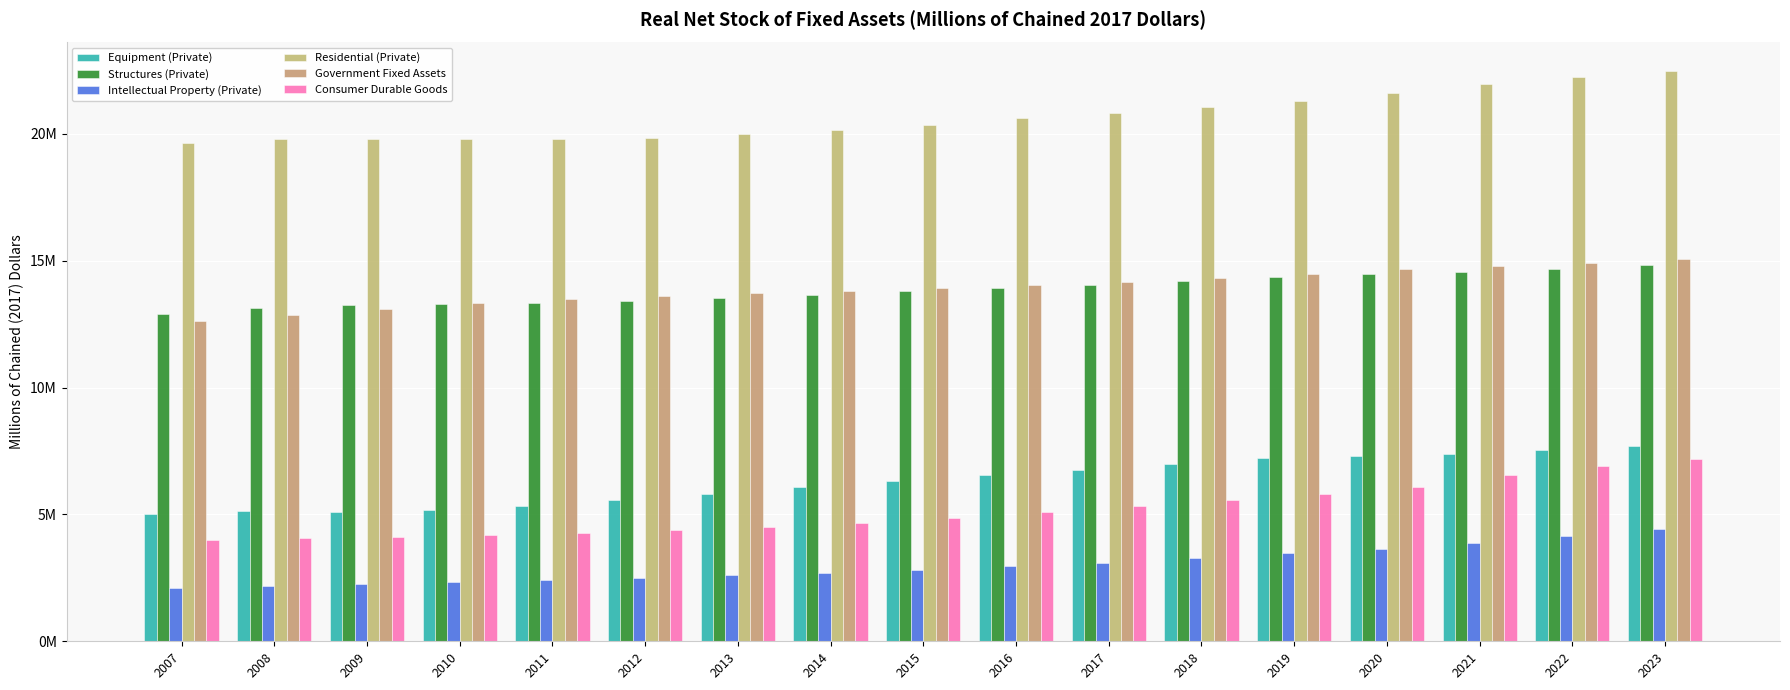

What is the difference between the second highest and minimum values in the Residential (Private) series?

2589264